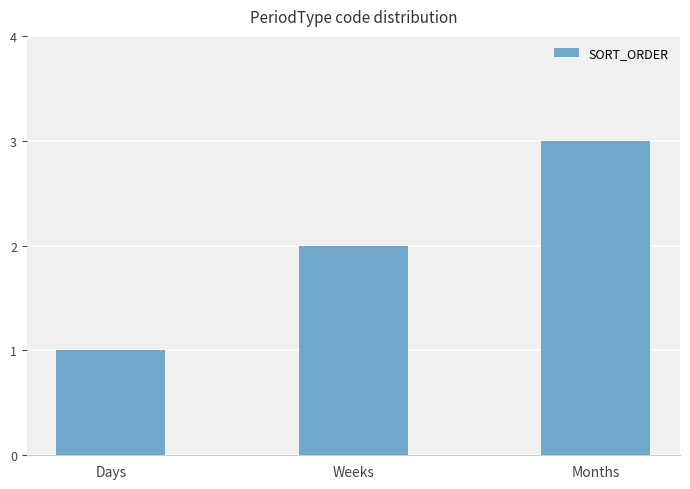

What value does the data have at Weeks?

2